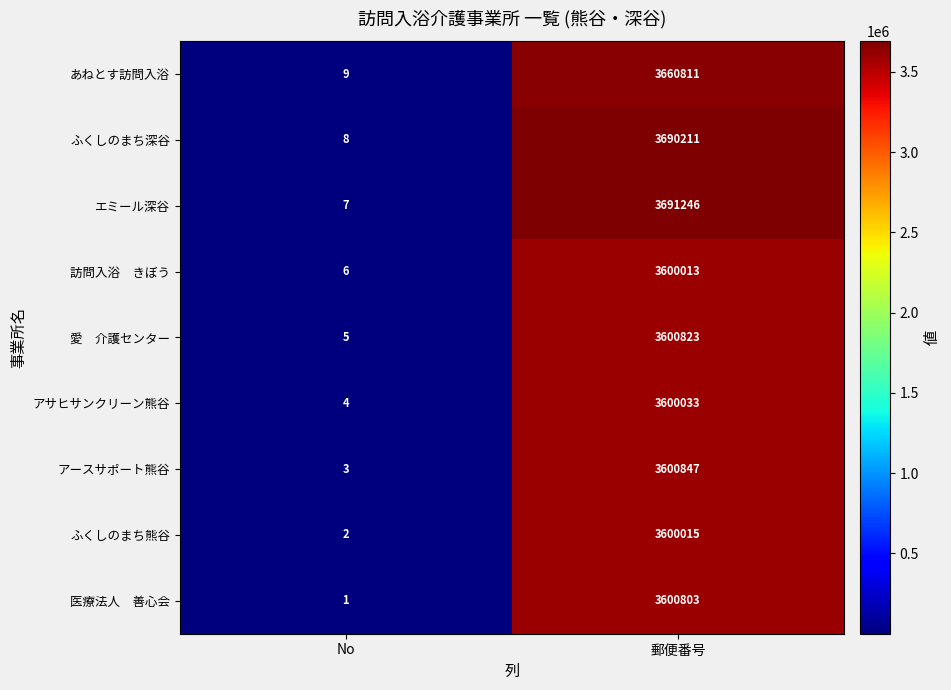

The value of アサヒサンクリーン熊谷 at 郵便番号 is 946315. True or false?

False